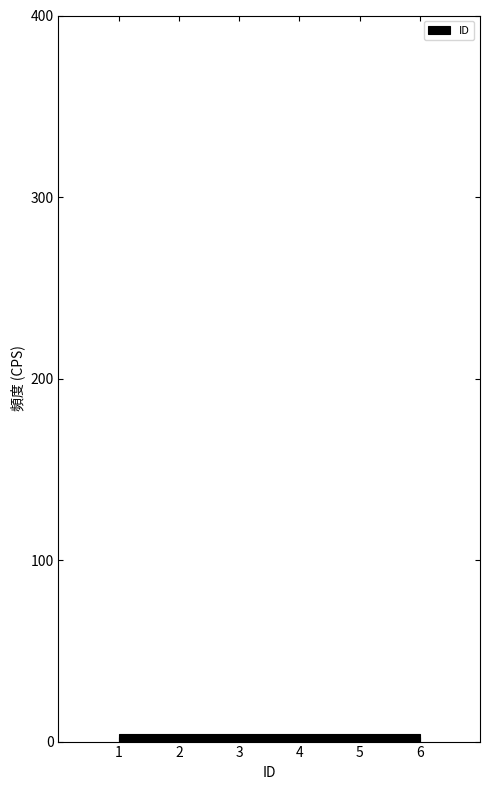

Reading left to right, transcribe this chart: for each bar, give the range it covers on the x-axis and its height. Neither the bar edges nor the heights are printed on the chart, so give them approximately, as read against the axes.

1.0 to 1.8: under 10
1.8 to 2.7: under 10
2.7 to 3.5: under 10
3.5 to 4.3: under 10
4.3 to 5.2: under 10
5.2 to 6.0: under 10